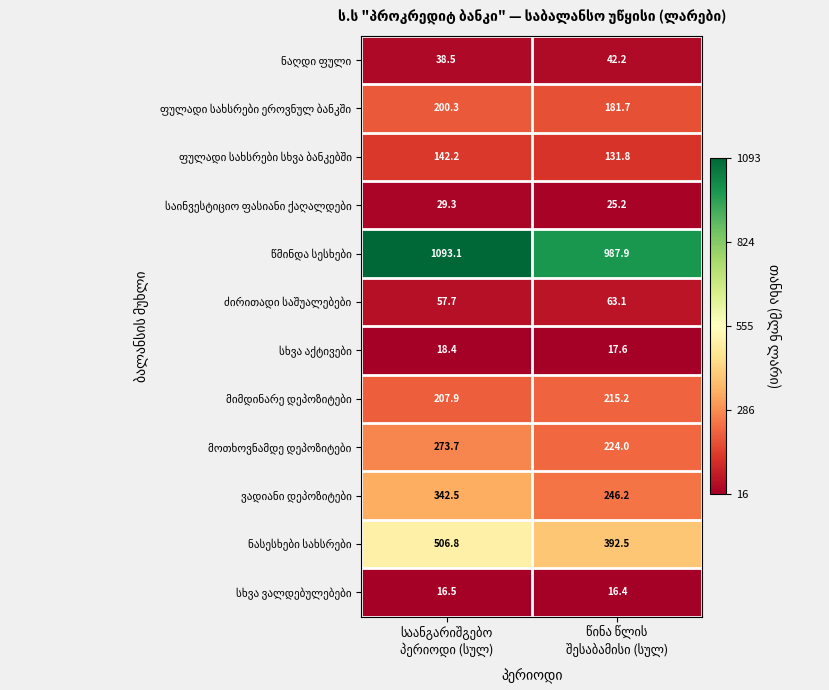

What is the minimum value shown in the chart?

16.4